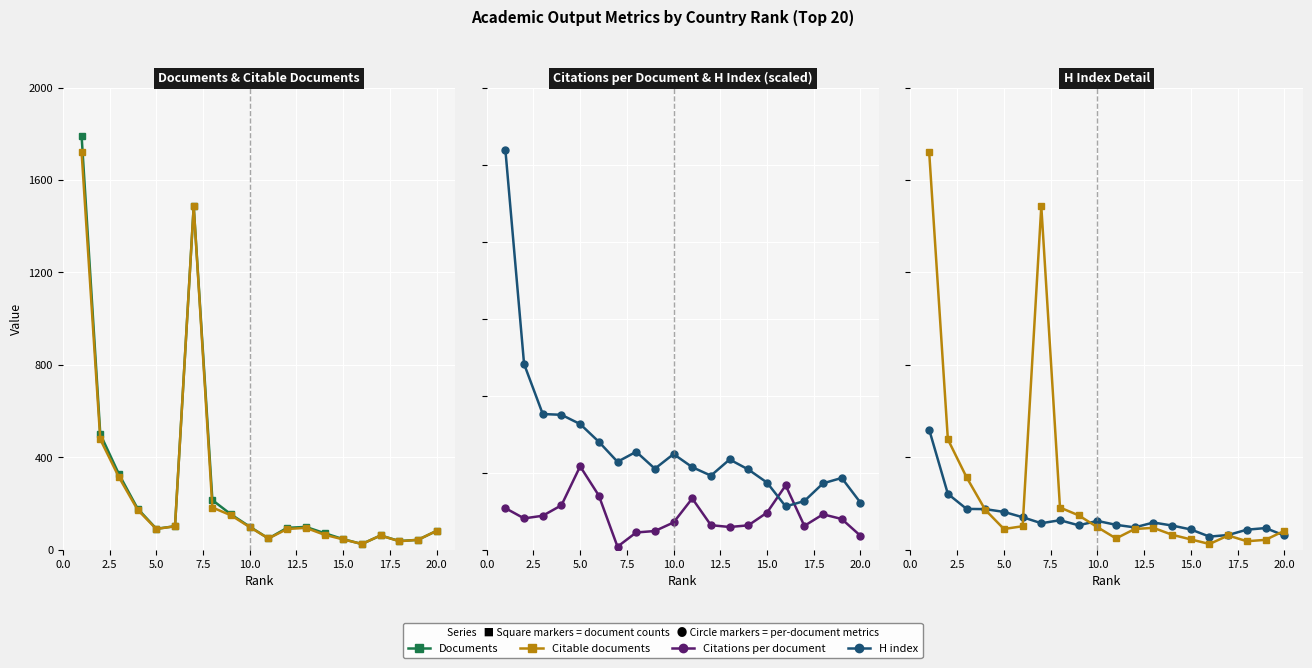

Is it true that Citations per document equals 40.5 at 2.5?

True